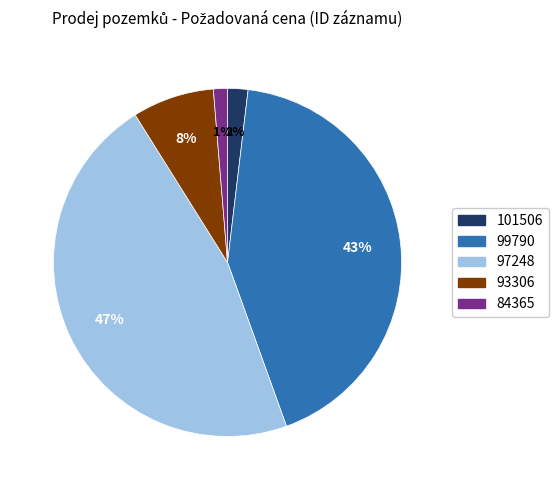

Which slice is the largest?

97248